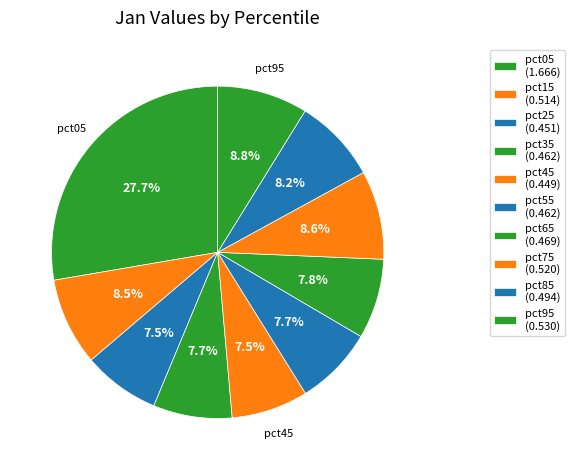

Is it true that pct15 is 9% of the pie?

True